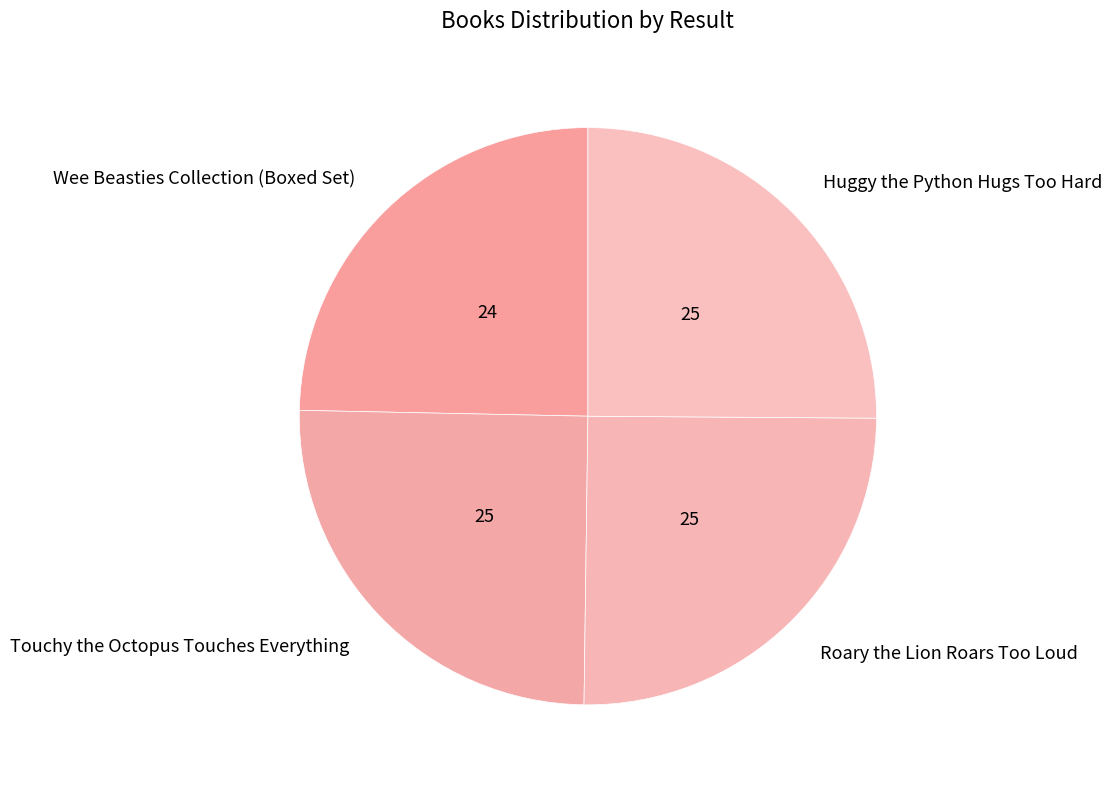

Count the number of slices in the pie.

4